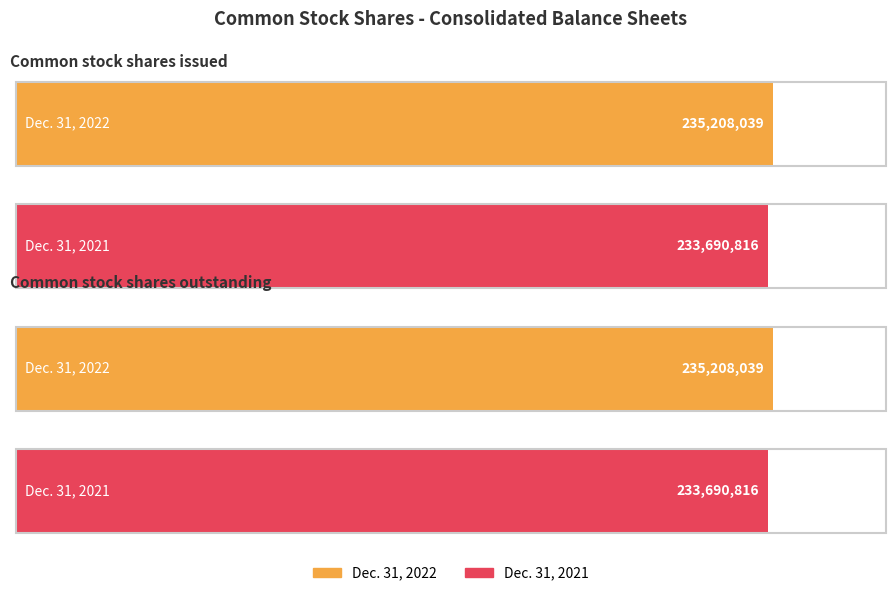

The value of Dec. 31, 2021 at Common stock, shares issued (in shares) is 412332970. True or false?

False